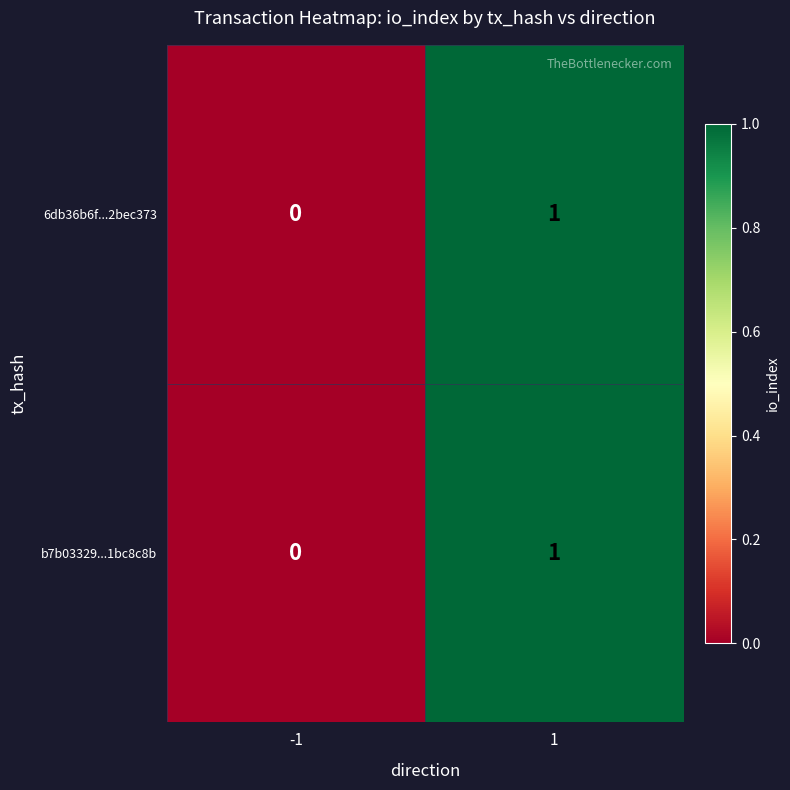

Rank the categories by 6db36b6f...2bec373 value from lowest to highest.

-1, 1